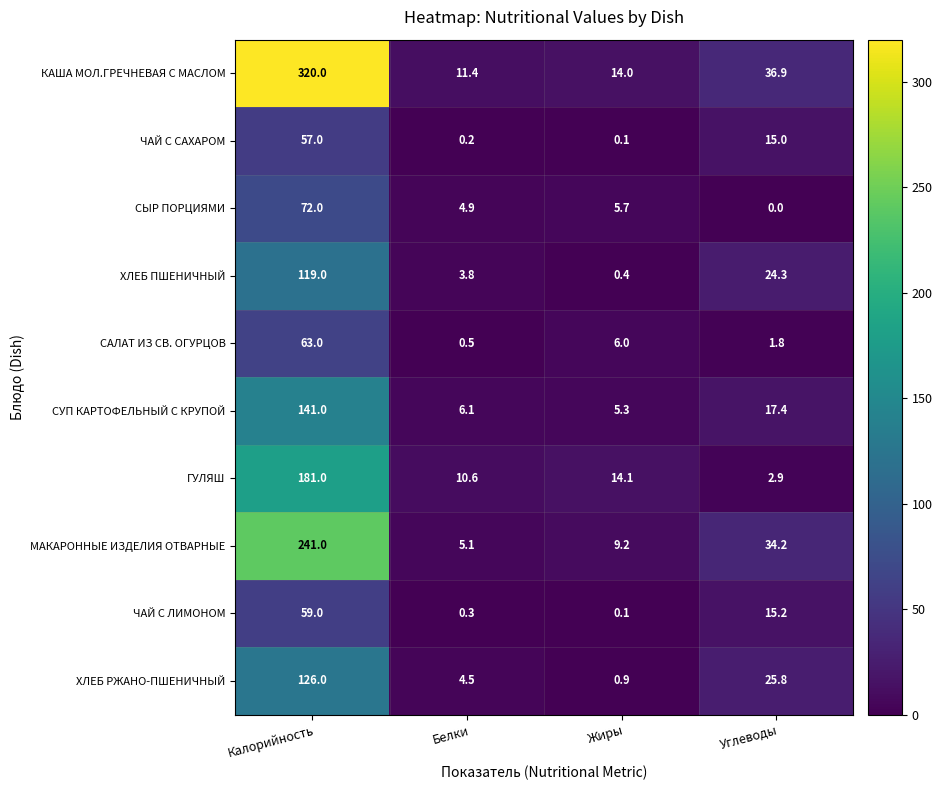

Between Калорийность and Углеводы, which series saw the biggest shift?

КАША МОЛ.ГРЕЧНЕВАЯ С МАСЛОМ